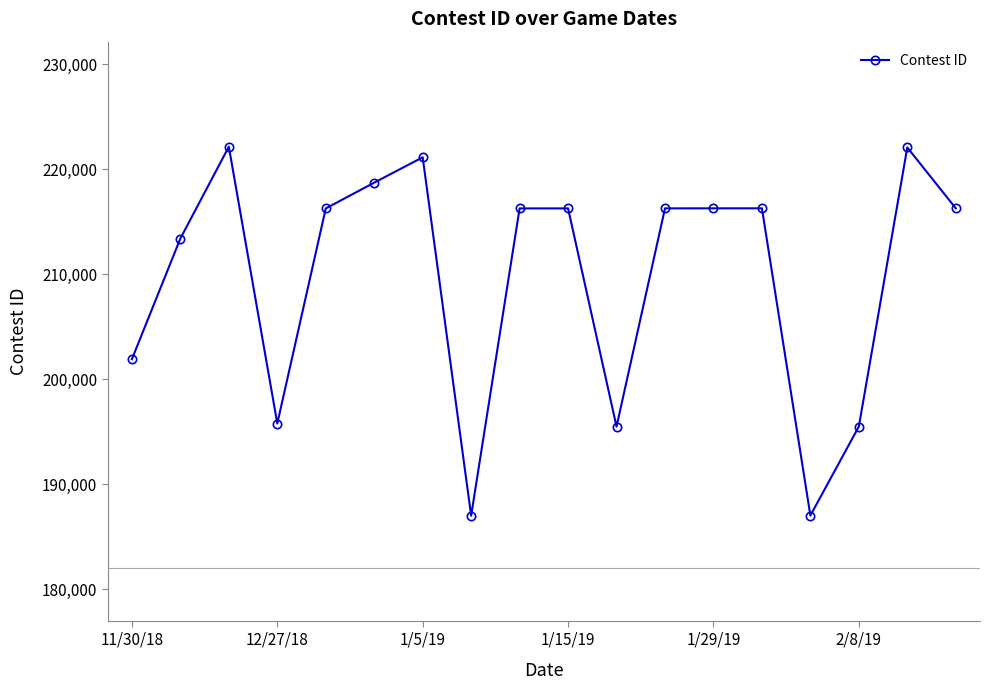

What is the value of the 9th point from the left?

216254